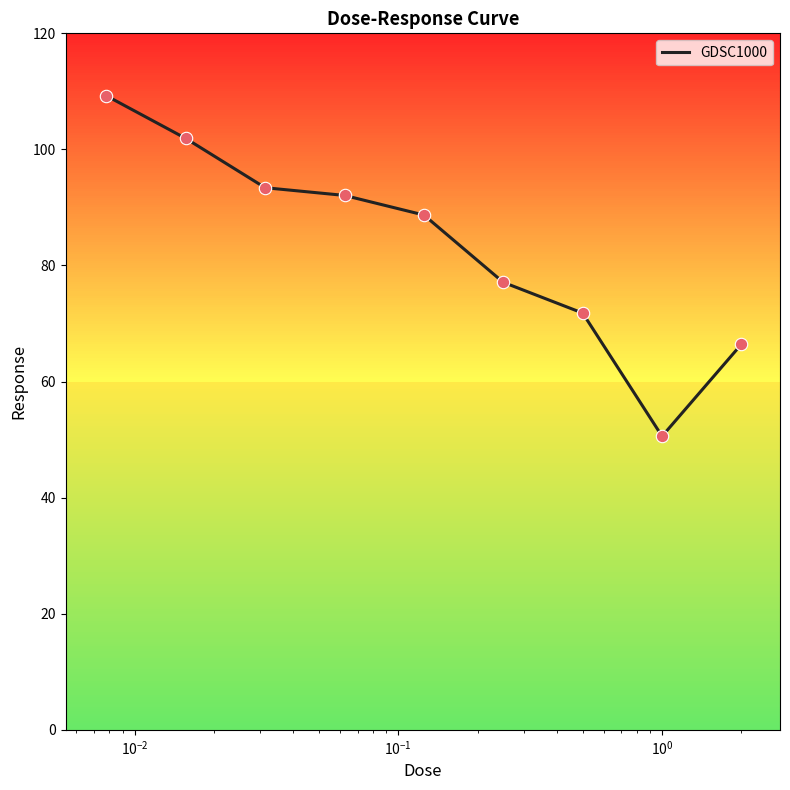

What is the minimum value shown in the chart?

50.6